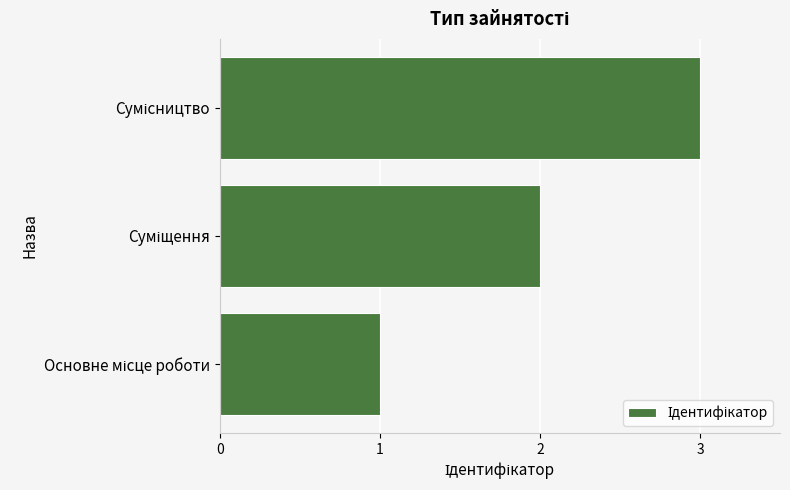

What is the greatest value displayed?

3